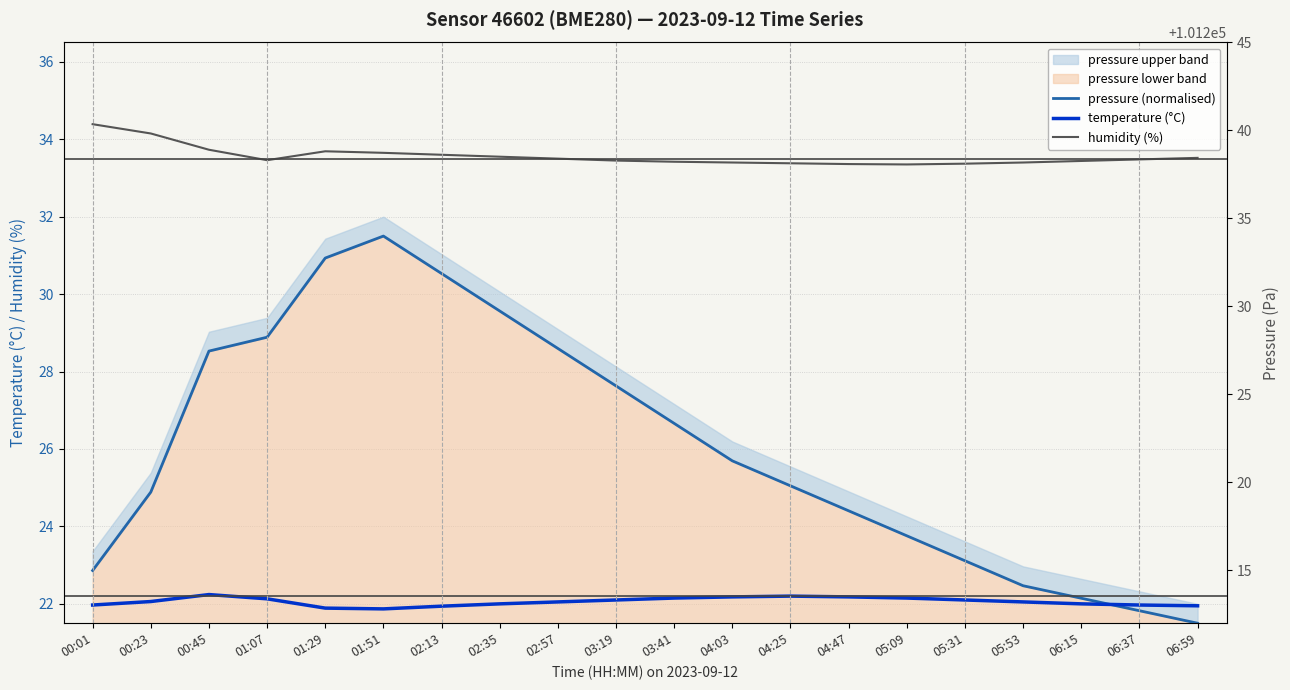

At which category does the chart reach its minimum across all series?

06:59